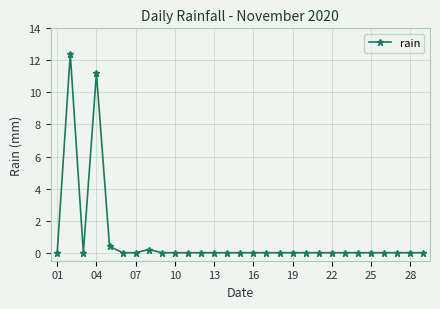

What is the difference between the maximum and minimum values?

12.4